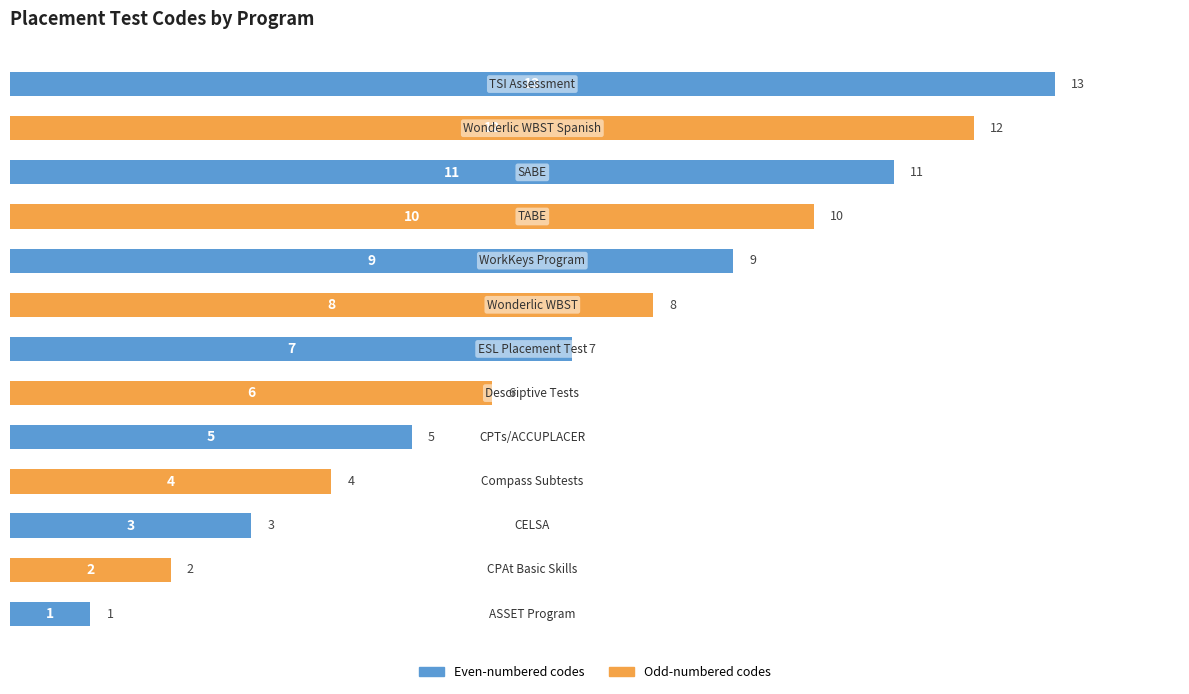

What is the average value?

7